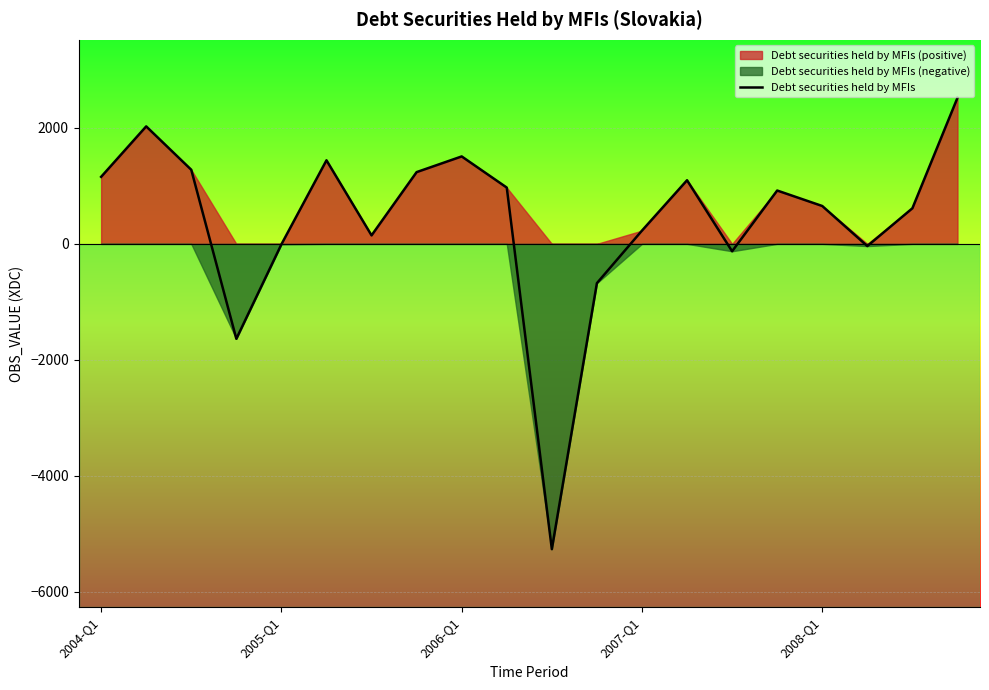

What is the lowest value of the Debt securities held by MFIs series?

-5264.6